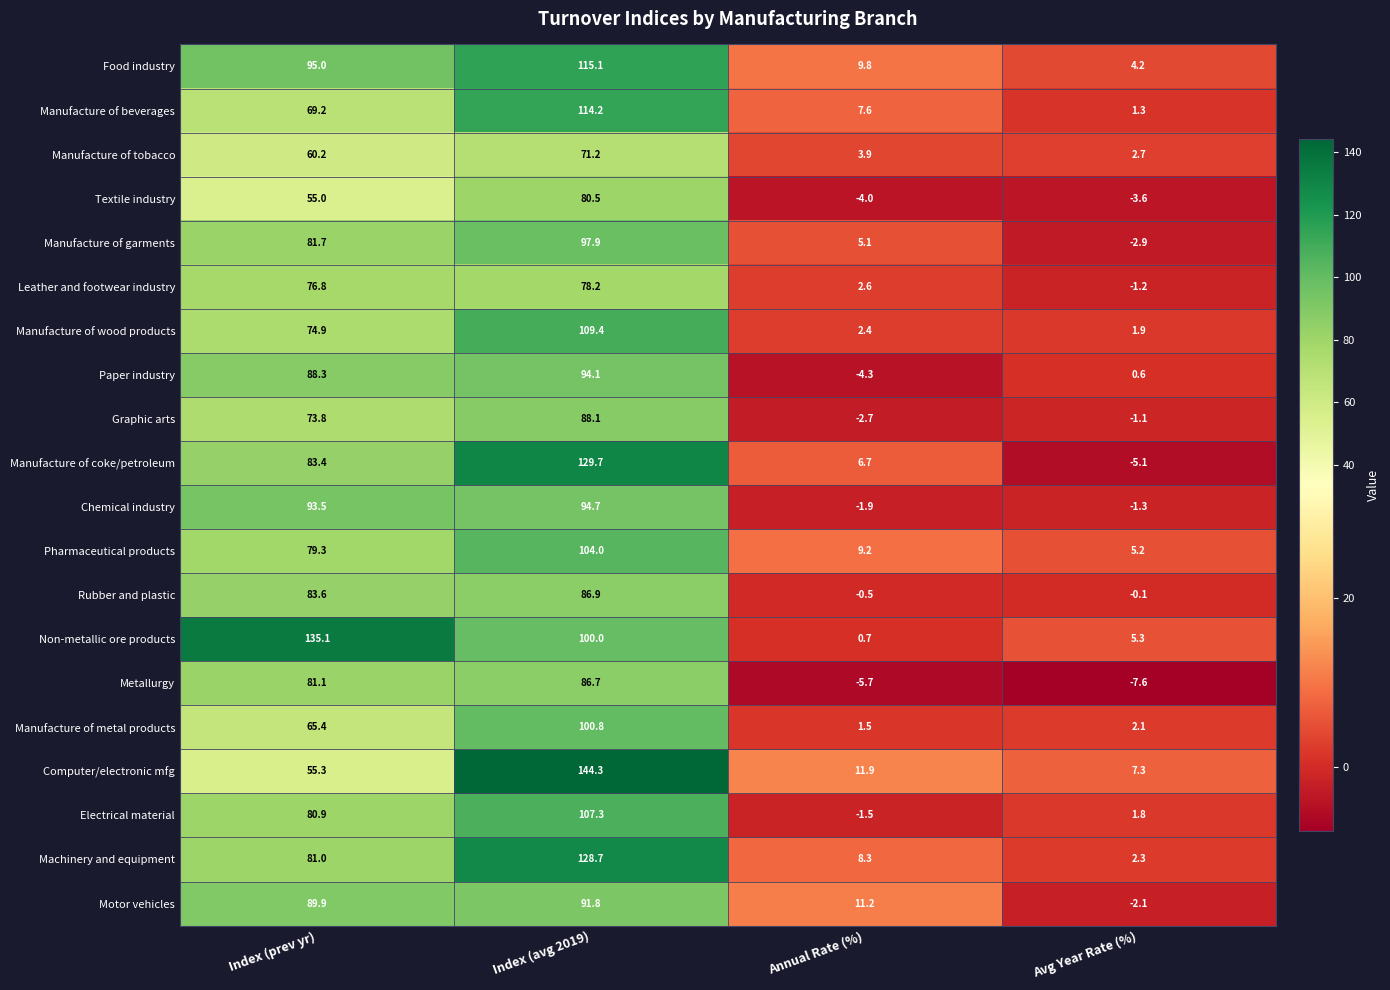

What is the sum of all Machinery and equipment values?

220.3